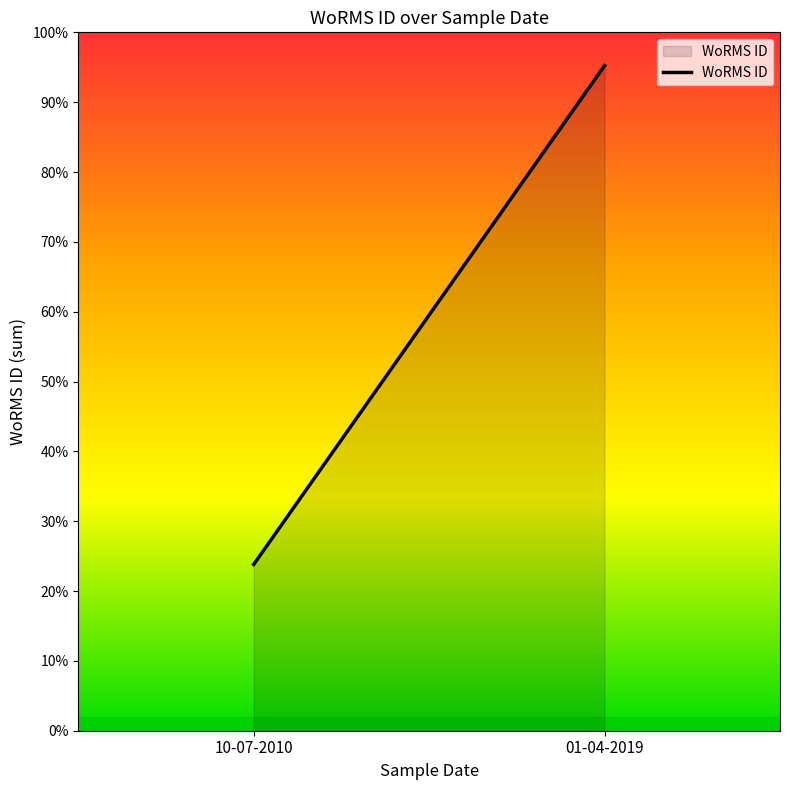

What position from the right is 01-04-2019?

1